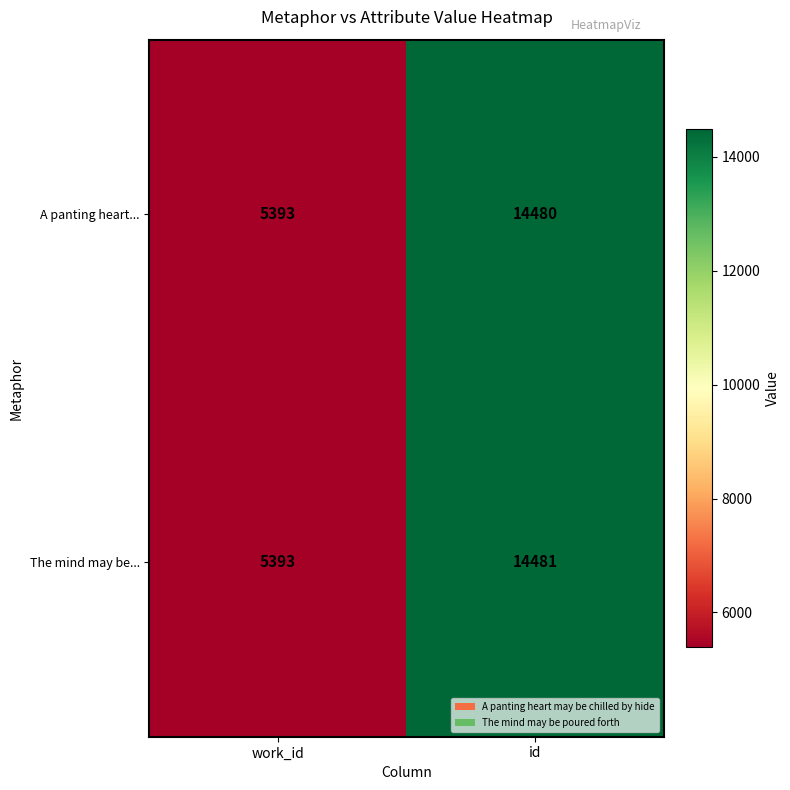

Reading left to right, transcribe all the data shown in this chart.

A panting heart...: 5393	14480
The mind may be...: 5393	14481